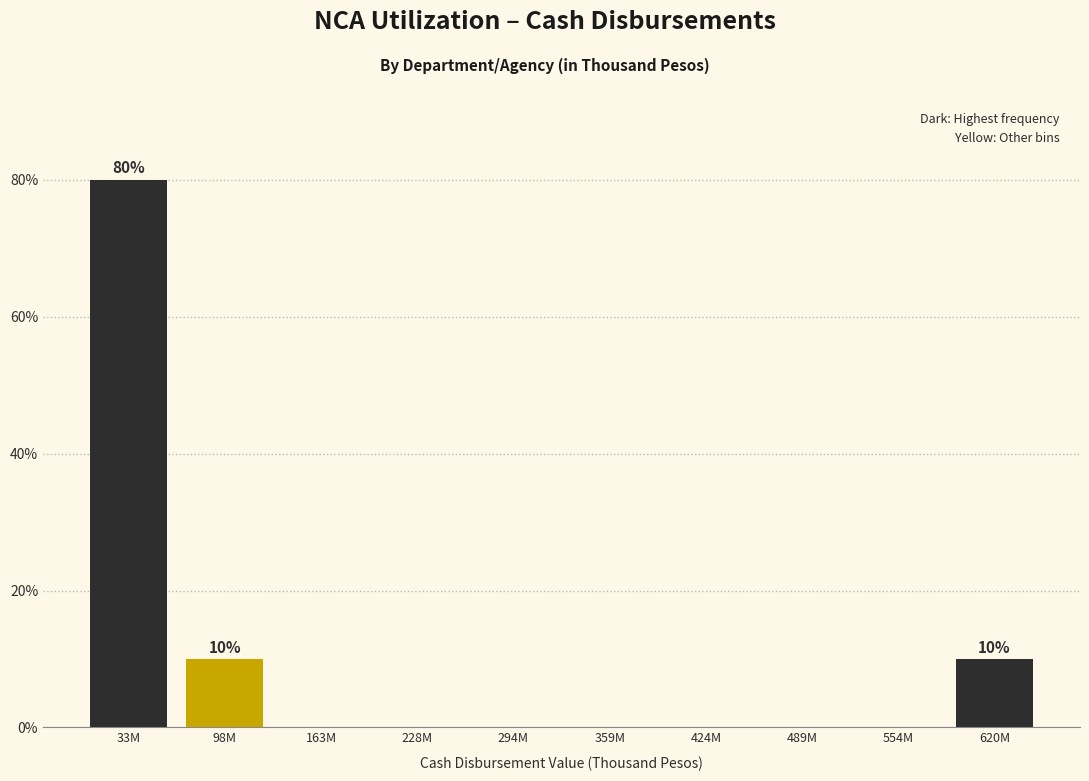

Reading right to left, what are all the values shown in this chart?

620M=10	554M=0	489M=0	424M=0	359M=0	294M=0	228M=0	163M=0	98M=10	33M=80